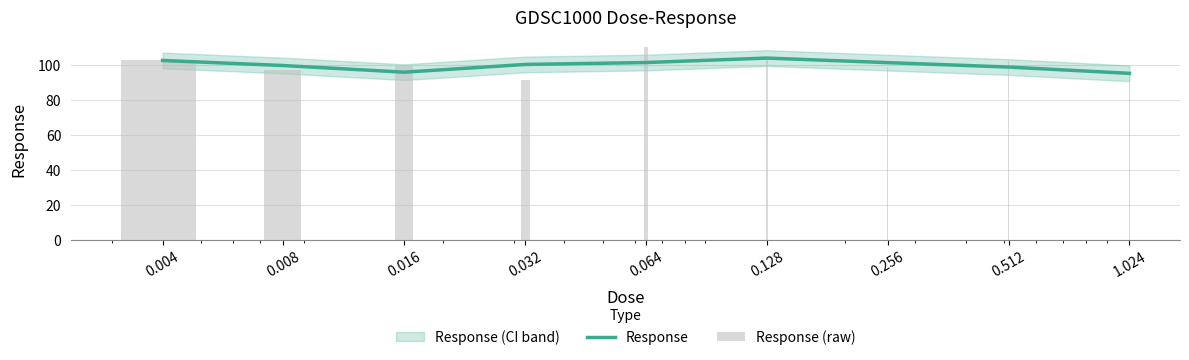

What is the label of the 5th bar from the right?

0.064